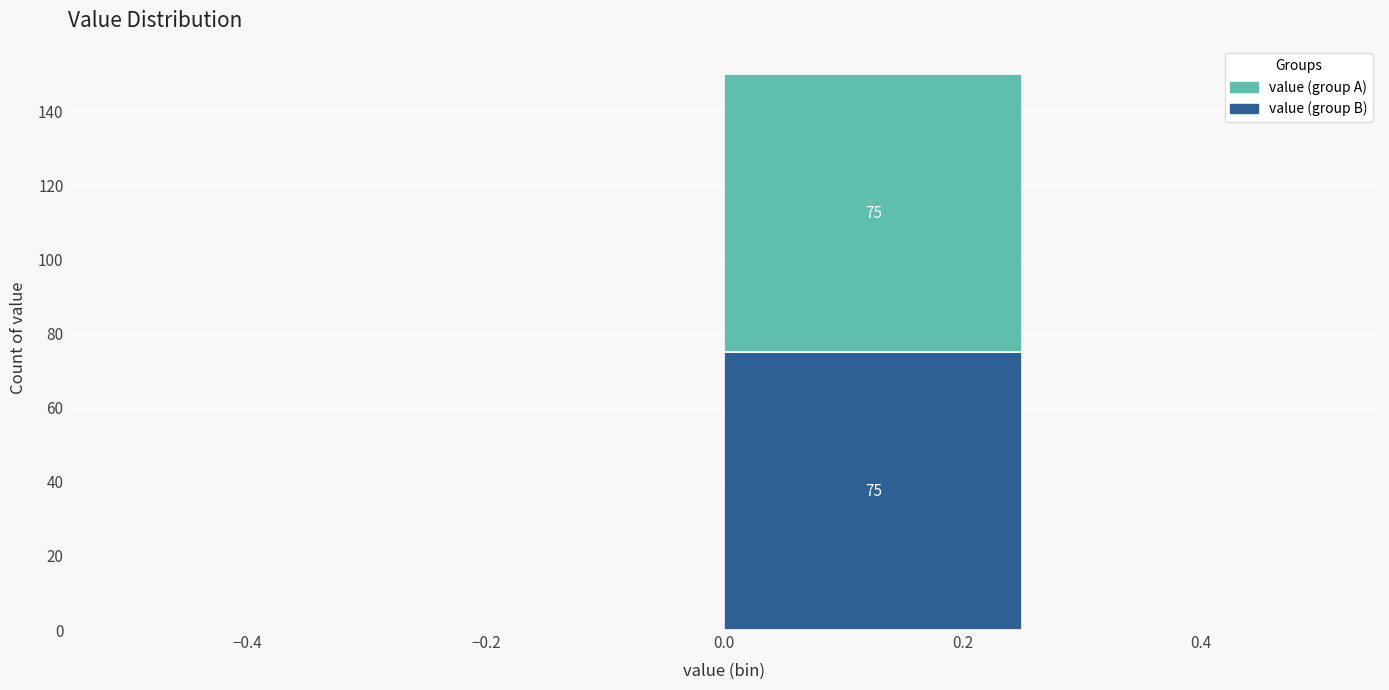

Which range on the x-axis has the tallest stacked bar (by total height)?

0.00 to 0.25